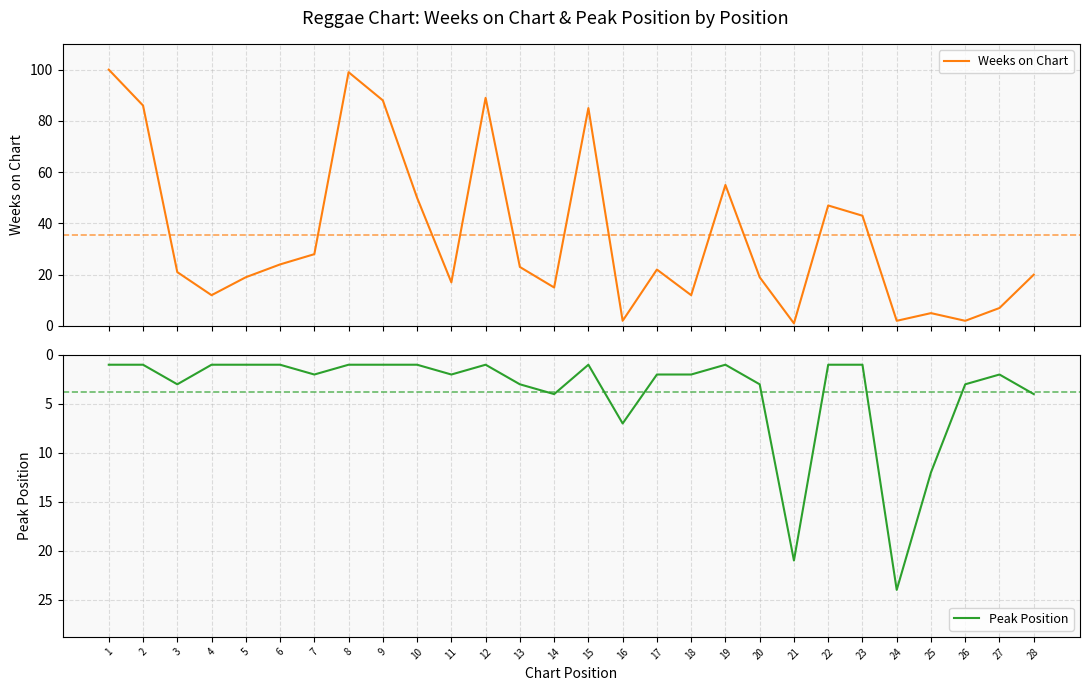

What is the sum of all Weeks on Chart values?

993